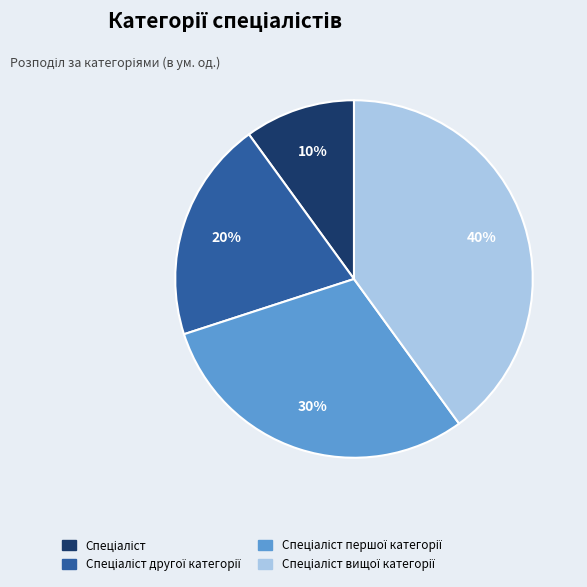

Does any single category account for the majority?

No